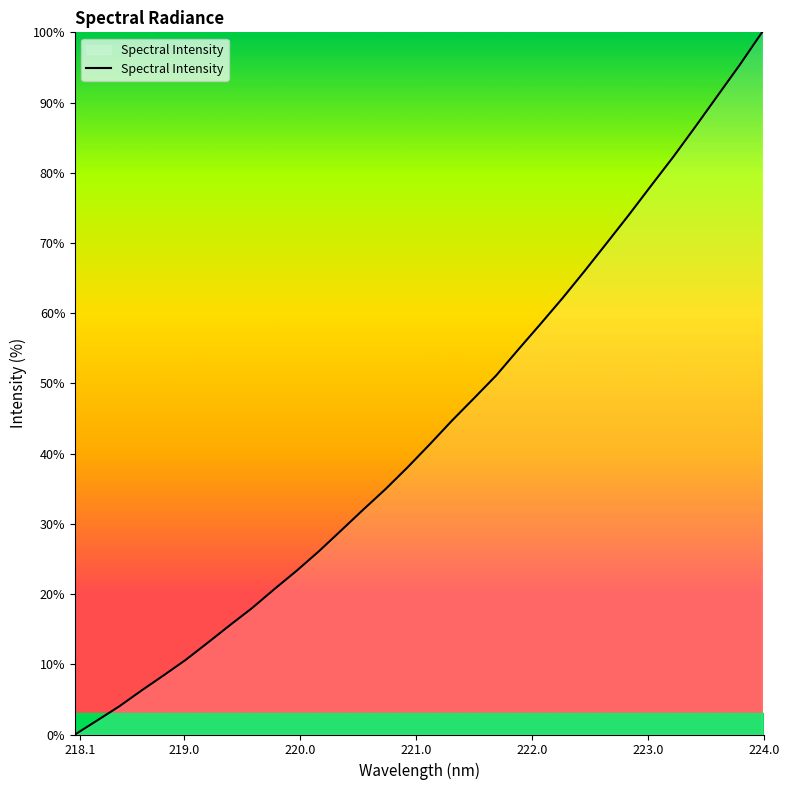

Does the chart have visible grid lines?

No